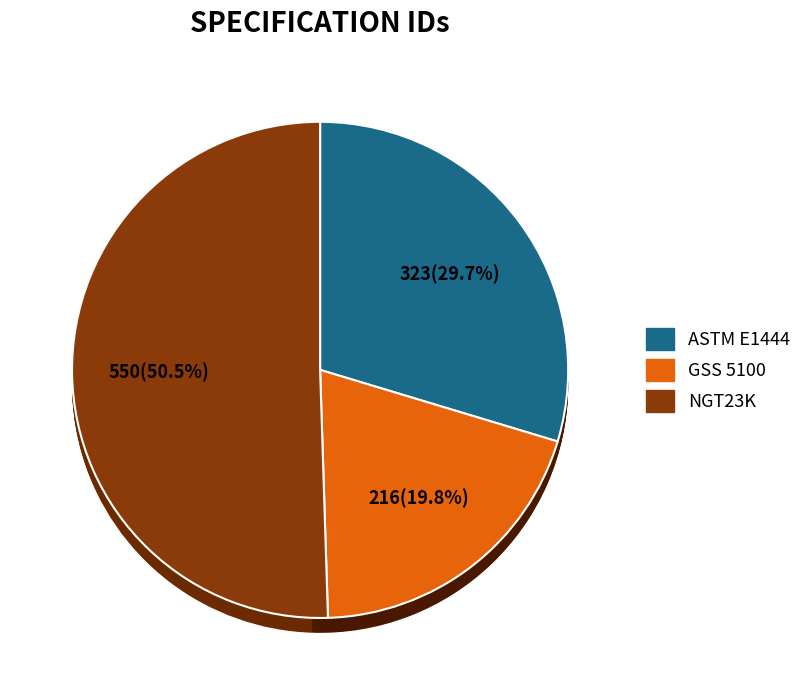

What is the largest slice in the pie chart?

NGT23K